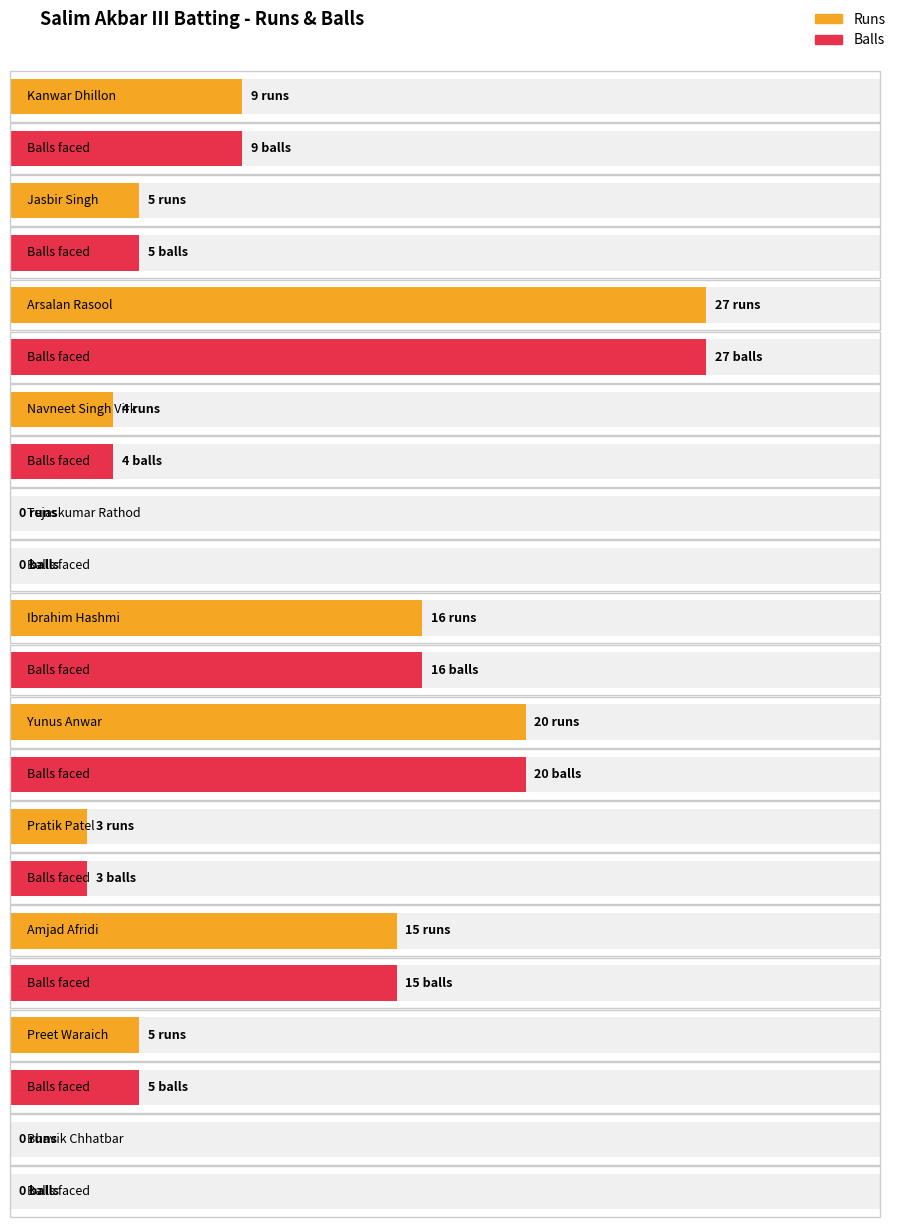

The value of Runs at Preet Waraich is 2. True or false?

False